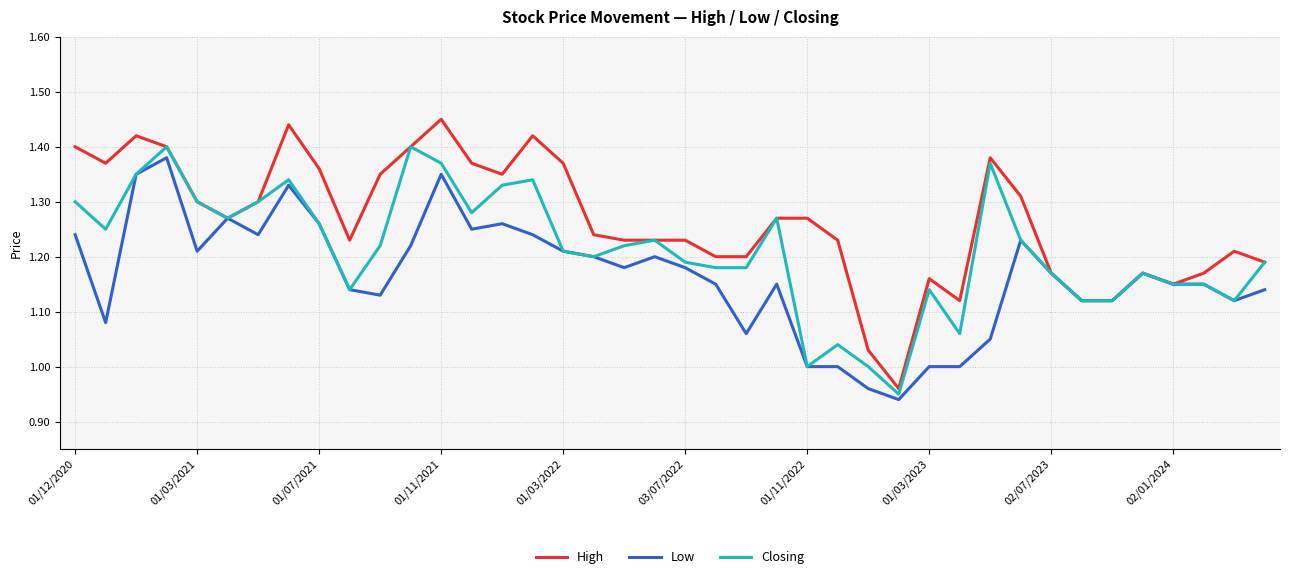

Which series has the largest range (max minus min)?

High